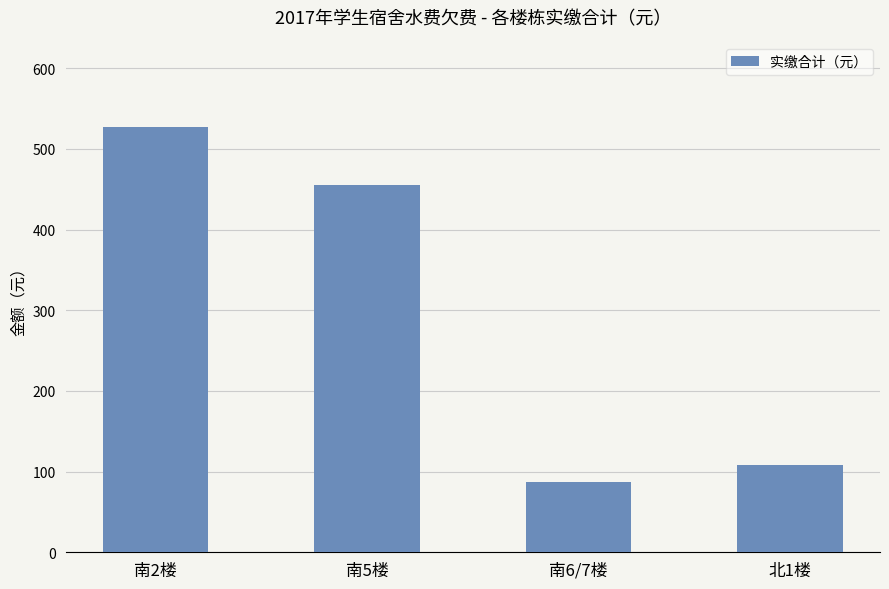

What is the sum of the values at 南2楼 and 南6/7楼?

614.1